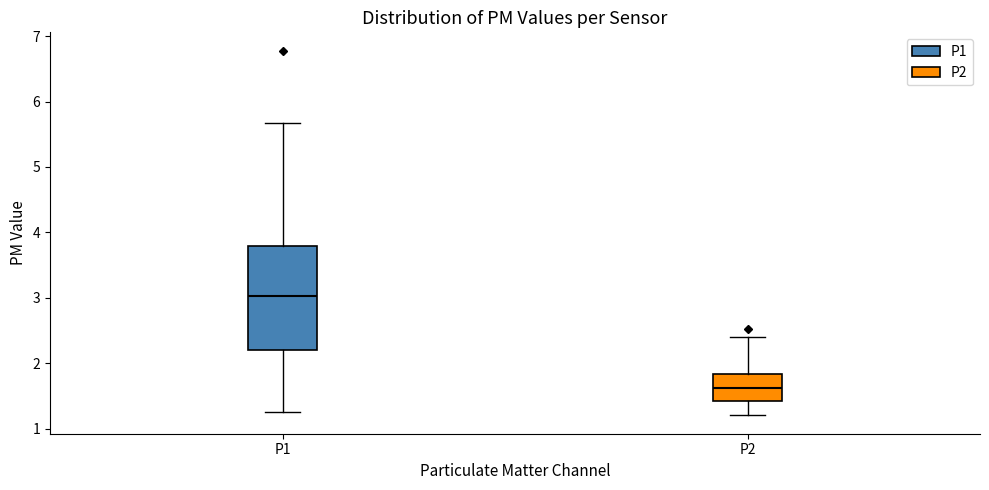

Comparing the boxes themselves (not the whiskers), which one is the tallest?

P1